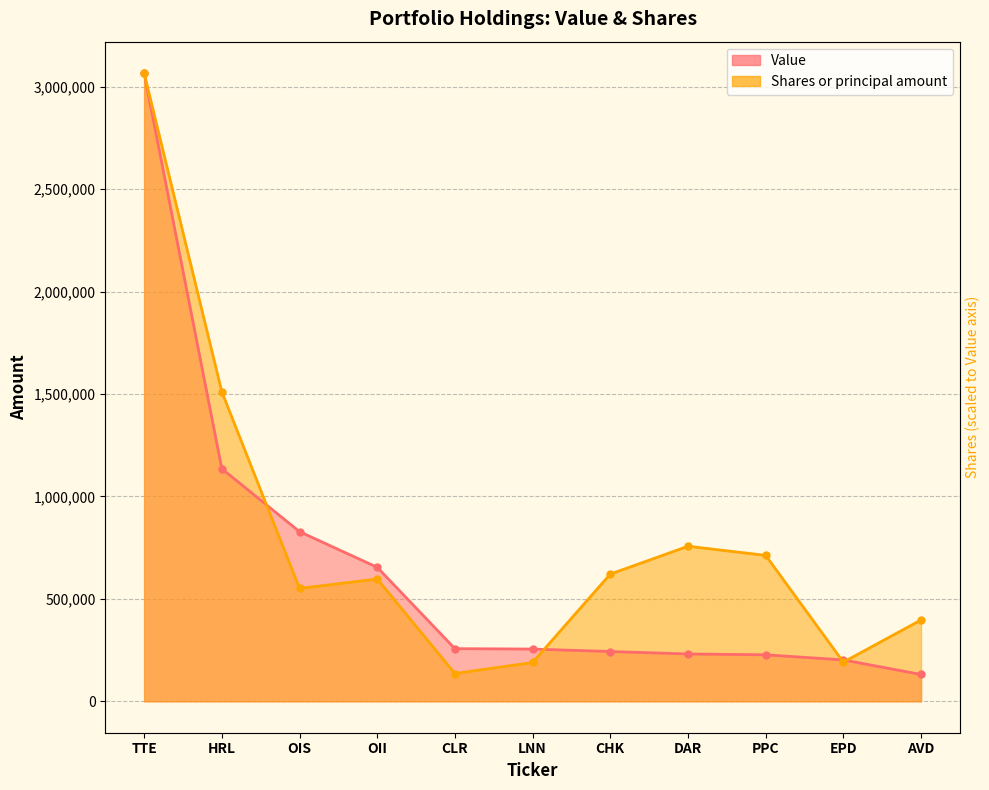

What is the average value of the Shares or principal amount series?

793368.1